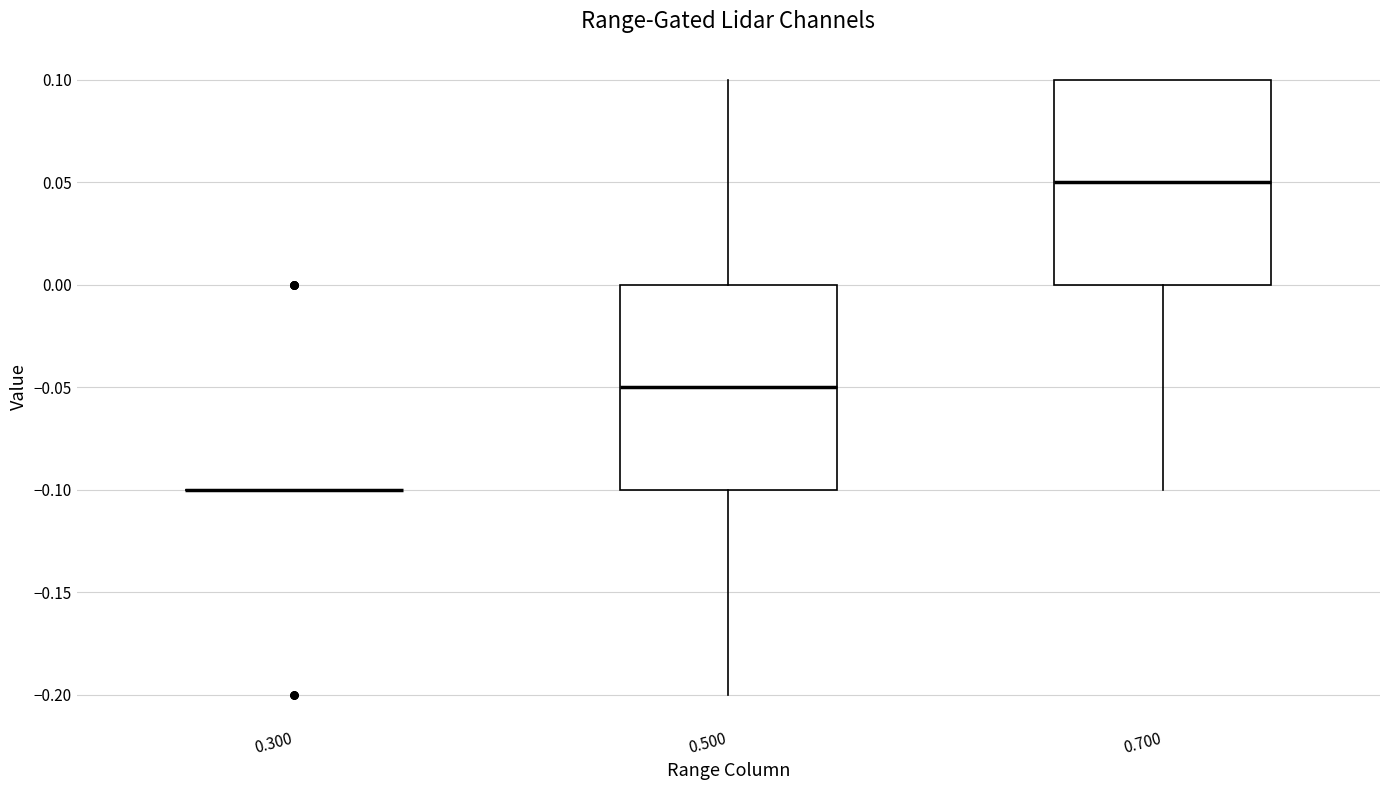

Reading left to right, read every box against the y-axis: the position of its median line, the range the box covers, and the ends of its whiskers. The values are not printed on the chart, so give them approximately, as read against the axis.

0.300: box collapsed to a line at -0.10, whiskers -0.10 to -0.10
0.500: median -0.05, box -0.10 to 0.00, whiskers -0.20 to 0.10
0.700: median 0.05, box 0.00 to 0.10, whiskers -0.10 to 0.10